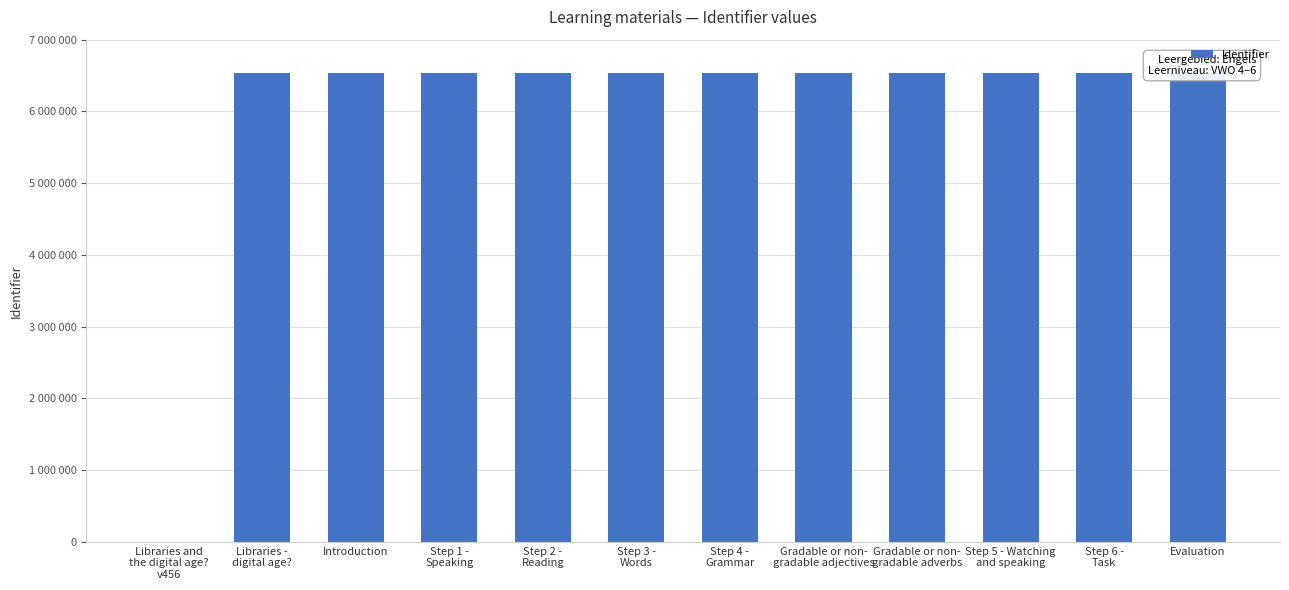

What is the label of the 3rd bar from the left?

Introduction